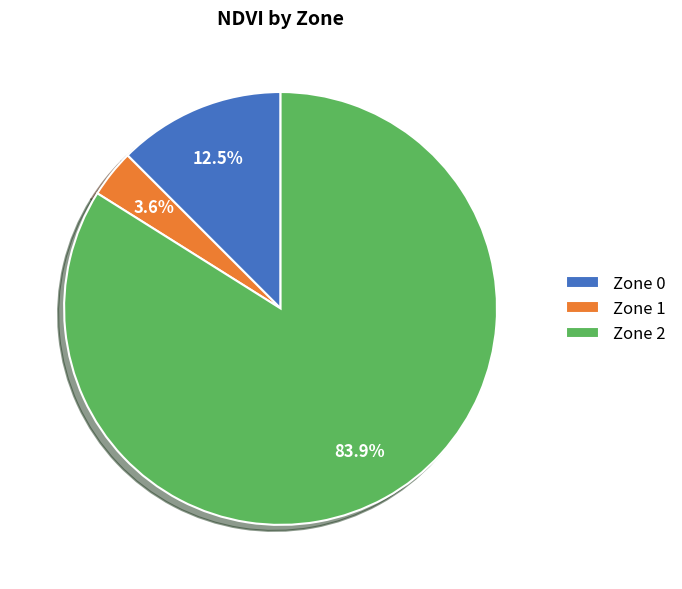

To the nearest percent, what percentage of the pie is Zone 1?

4%